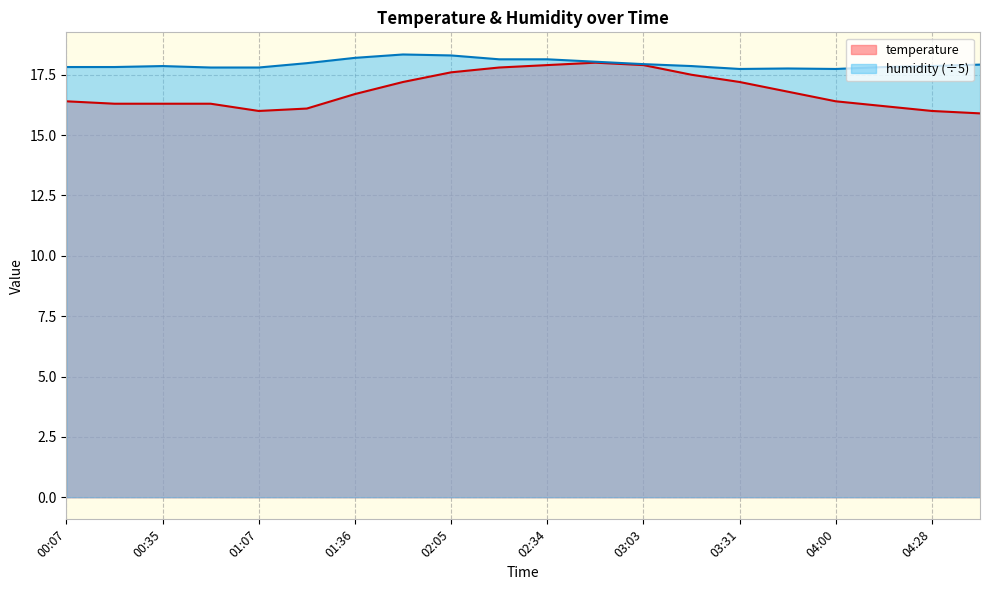

Where is temperature nearest to the value 16?

01:07